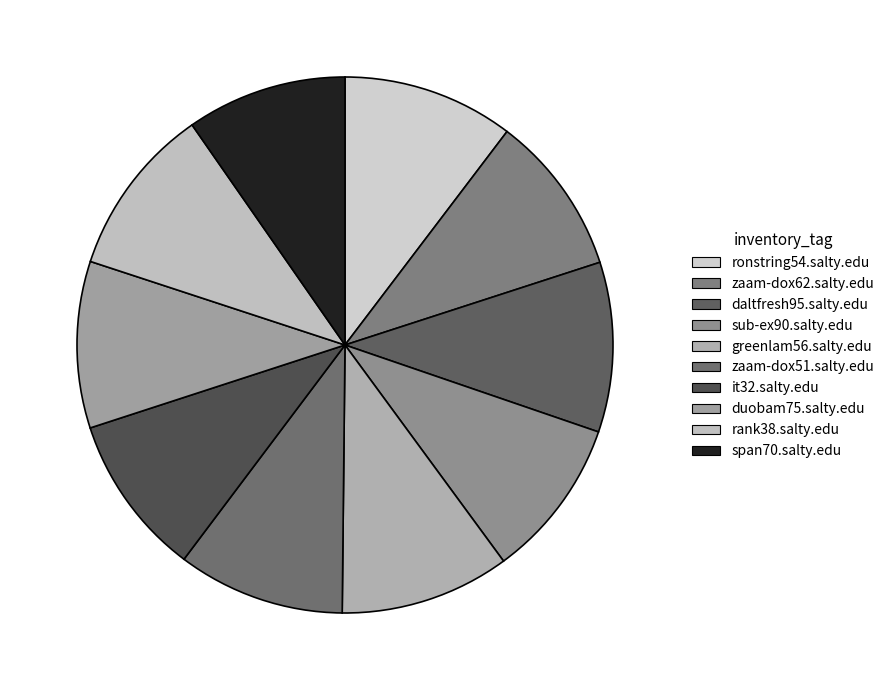

The sub-ex90.salty.edu slice represents 1% of the pie. True or false?

False